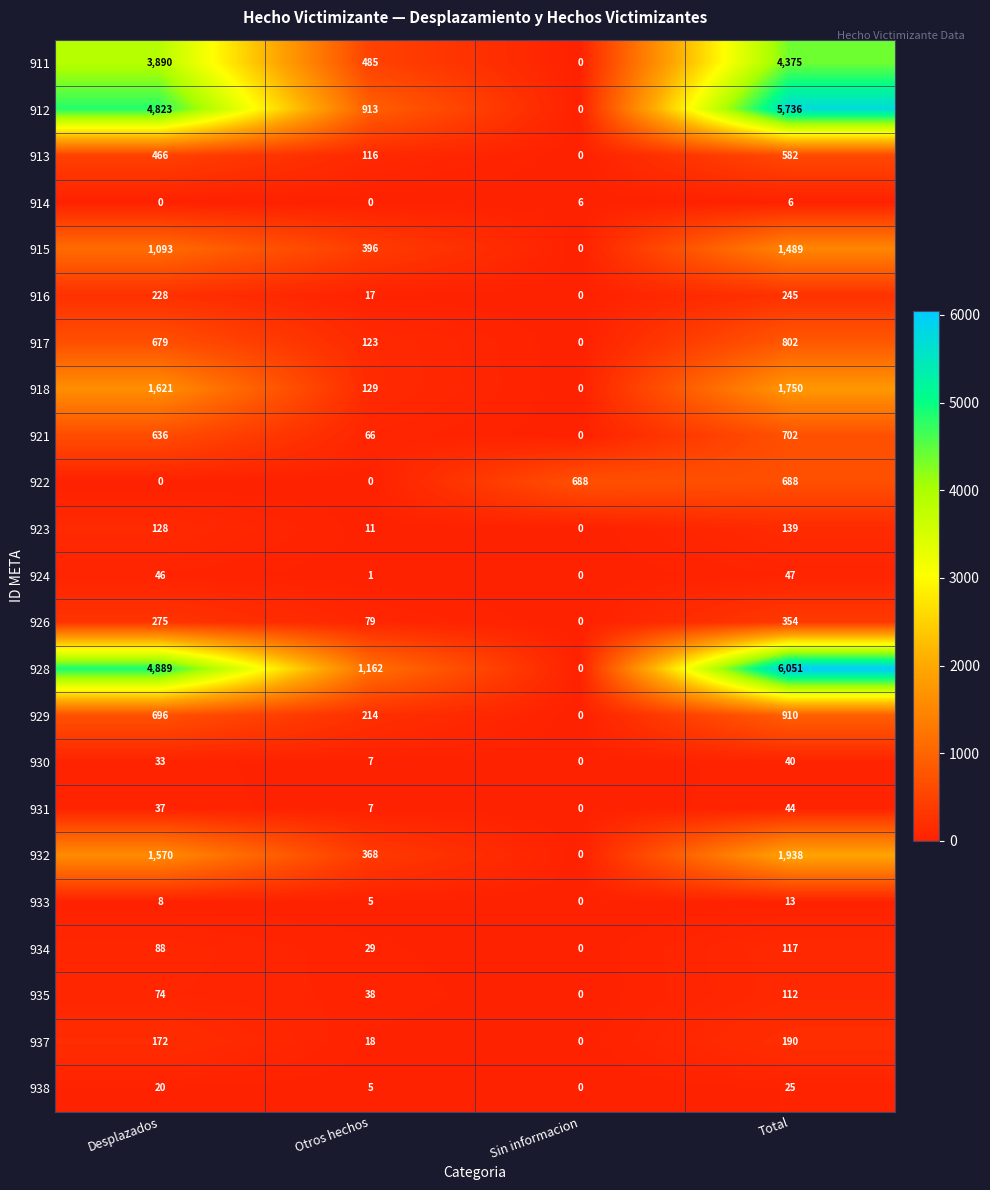

What is the maximum value shown in the chart?

6051